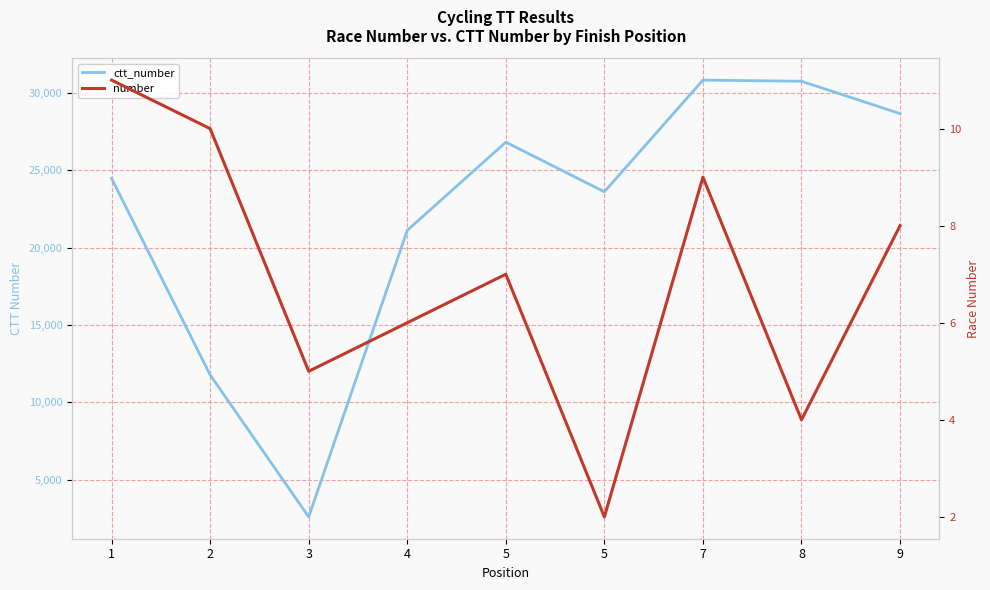

How many lines are shown in the chart?

2